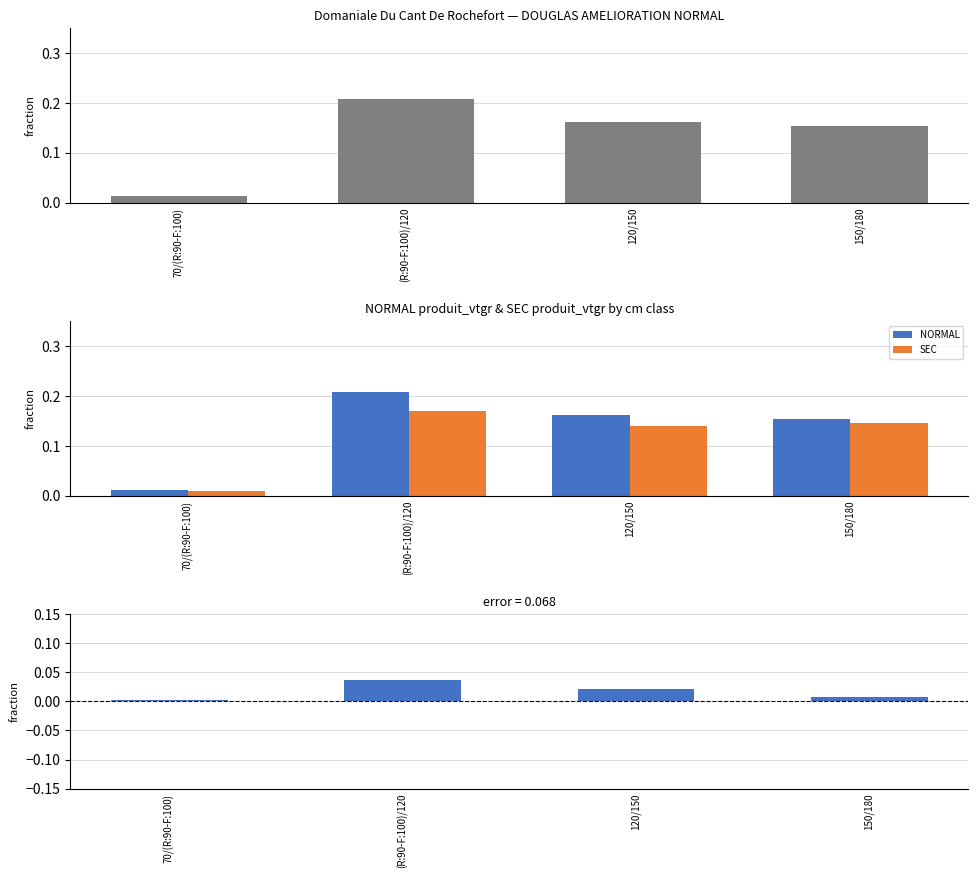

At 120/150, list the series in order from largest to smallest.

NORMAL, SEC, NORMAL - SEC